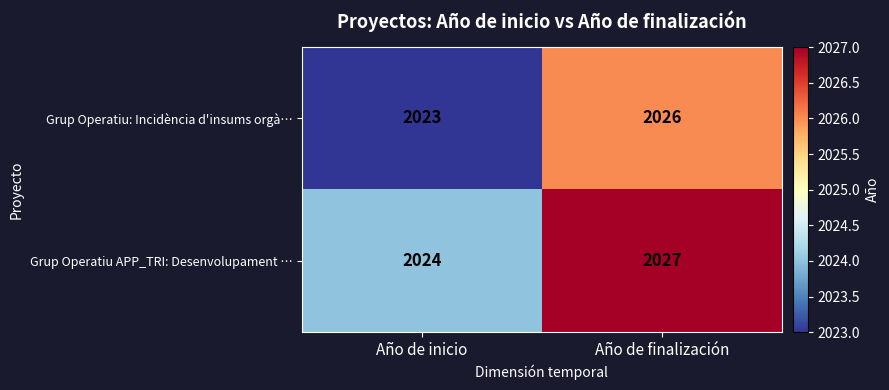

At how many categories does at least one series exceed 2025?

1